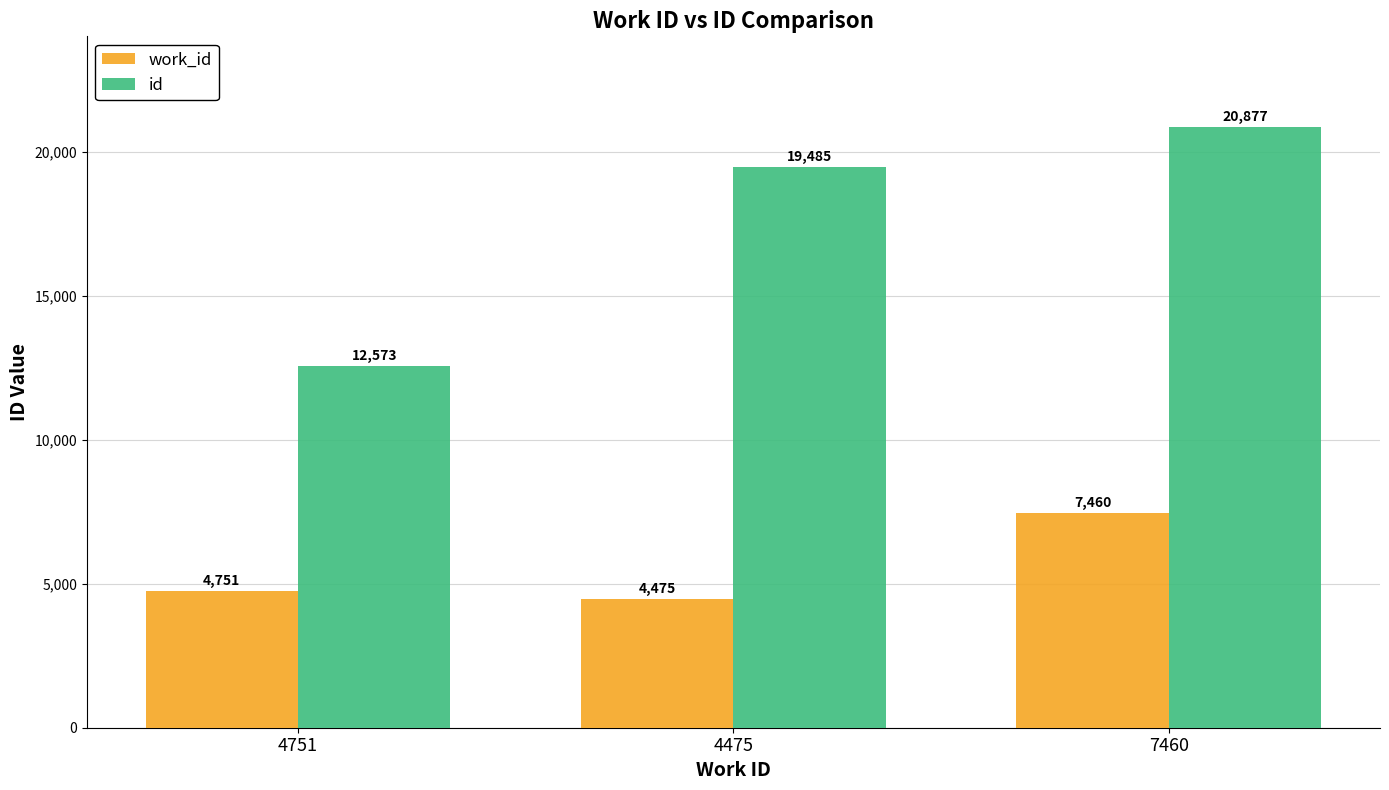

What are all the series names shown in the legend?

work_id, id